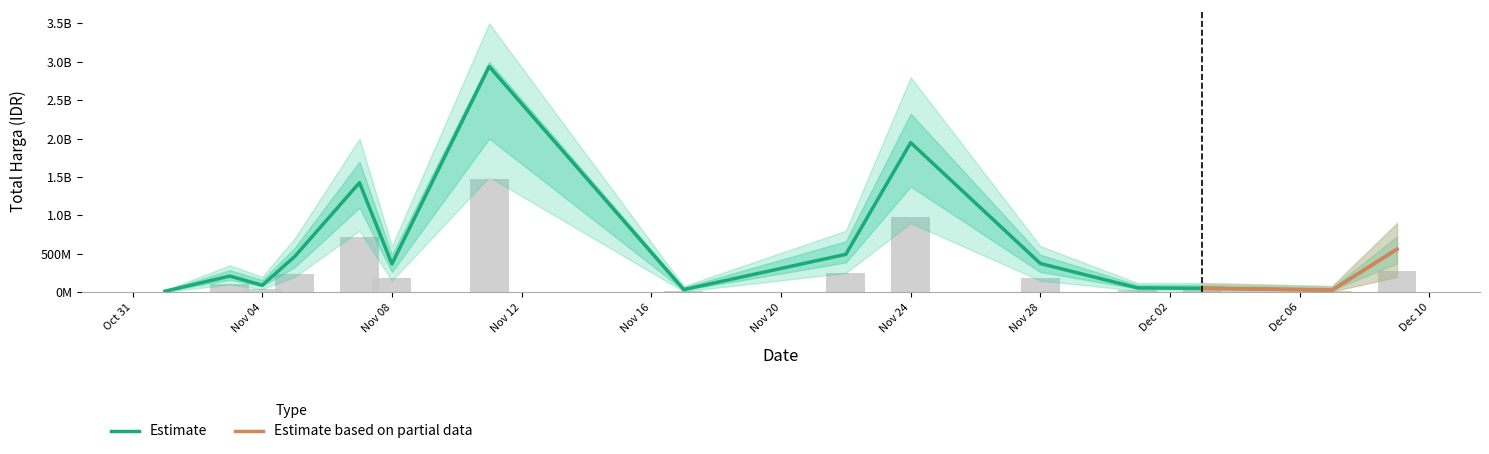

What is the ratio of the value at 2021-11-04 to the value at 2021-11-22?

0.2